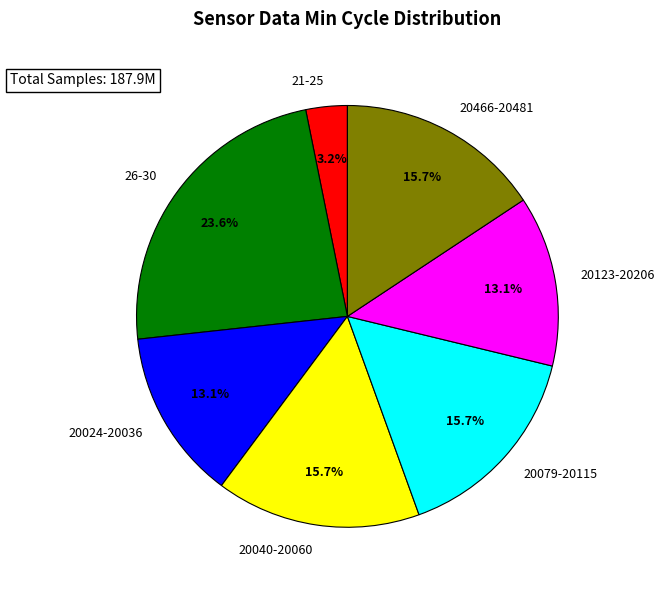

Combined, do 20024-20036 and 20079-20115 account for over 50%?

No